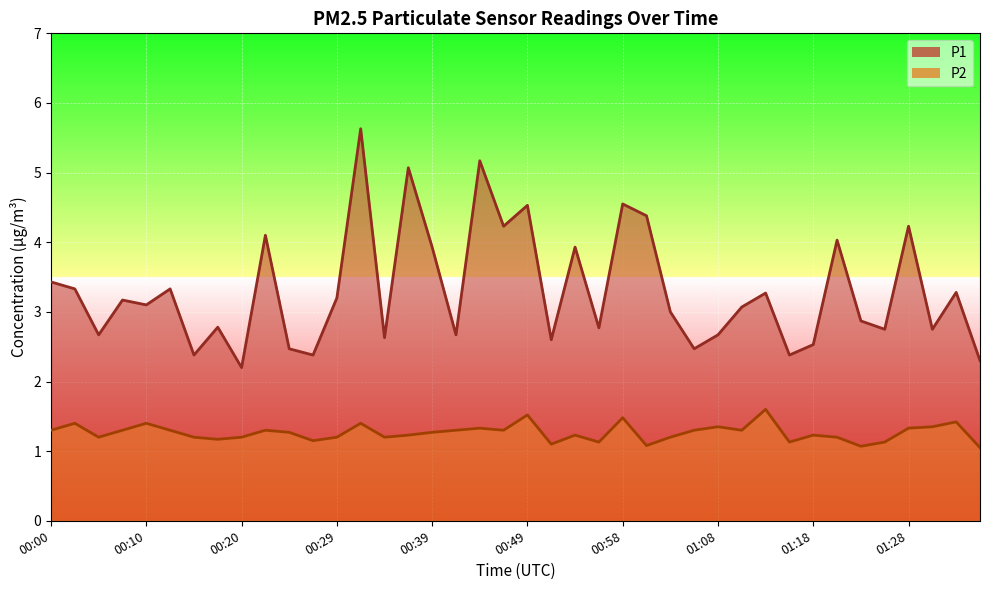

What is the label of the 8th point from the right?

01:18